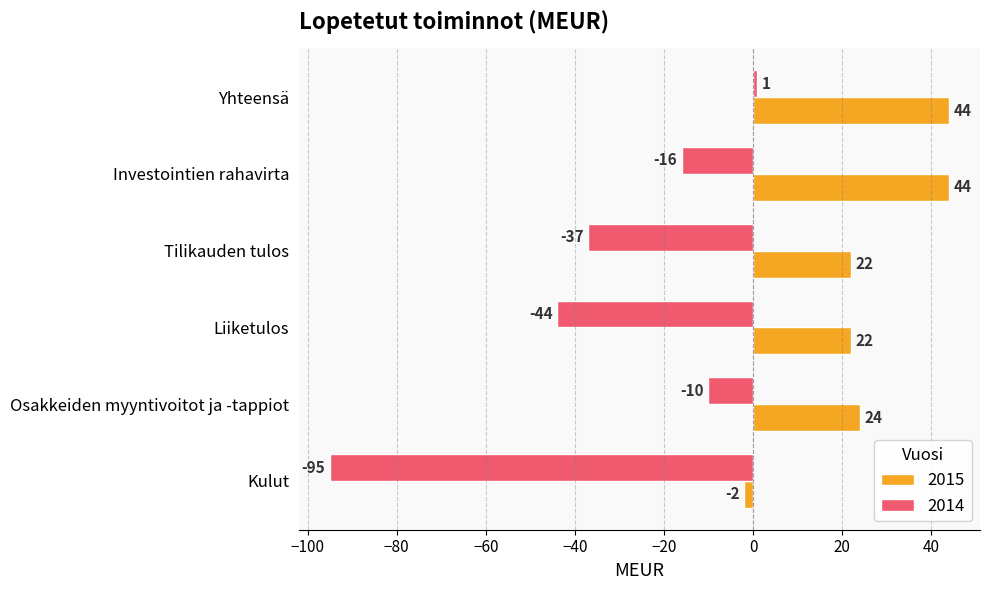

What are all the series names shown in the legend?

2015, 2014